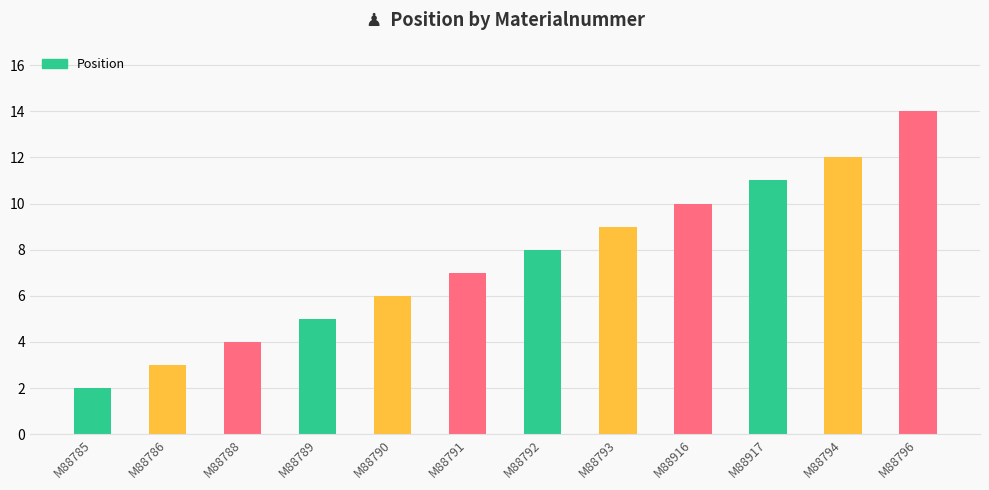

True or false: the data shows 9 at M88793.

True